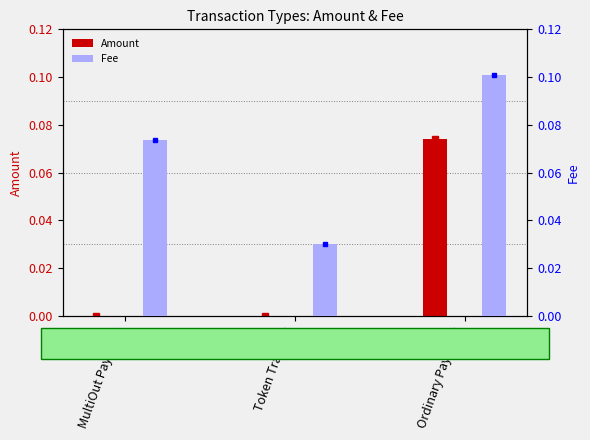

Does the chart contain stacked bars?

No